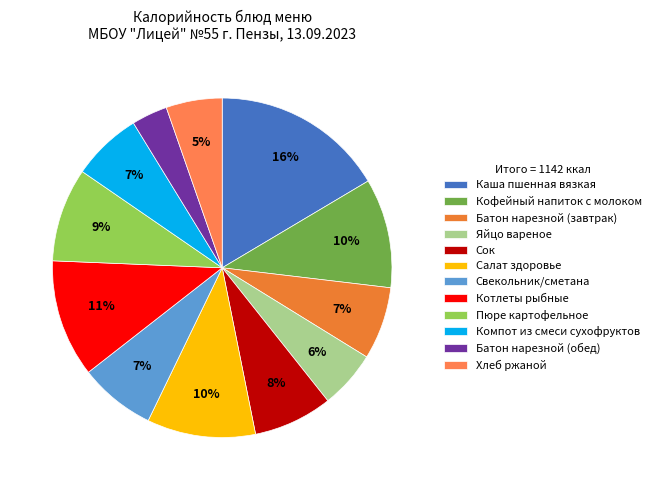

How many slices are in this pie chart?

12